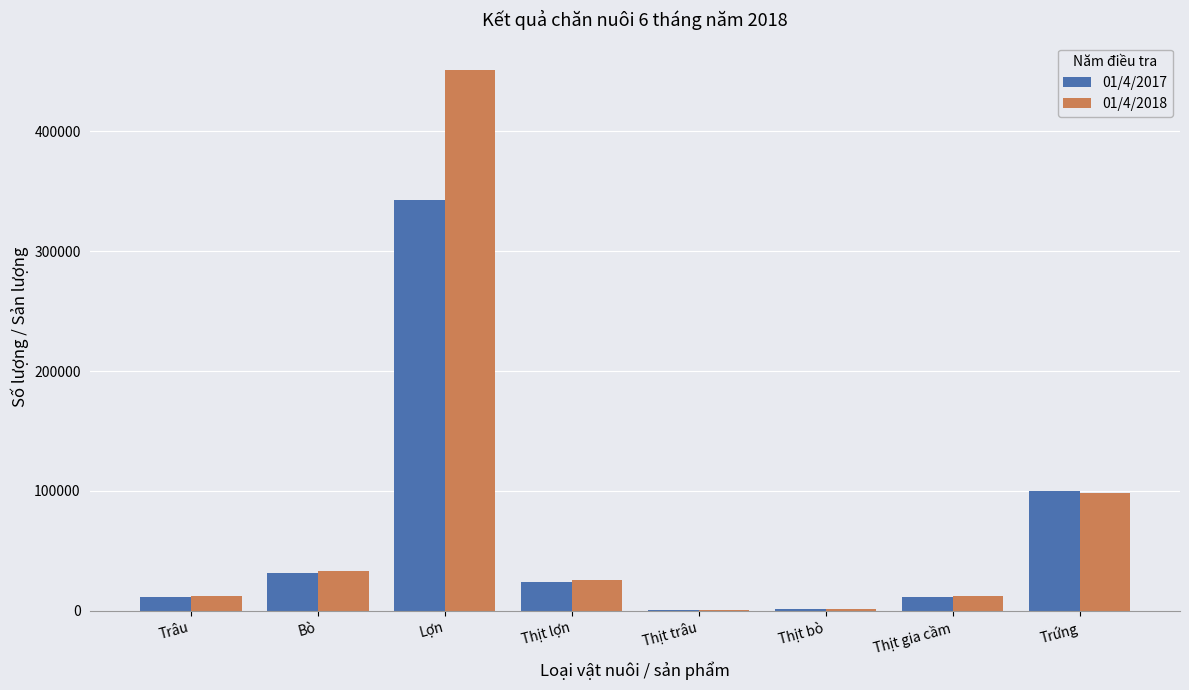

Which series changed the most between Bò and Thịt bò?

01/4/2018